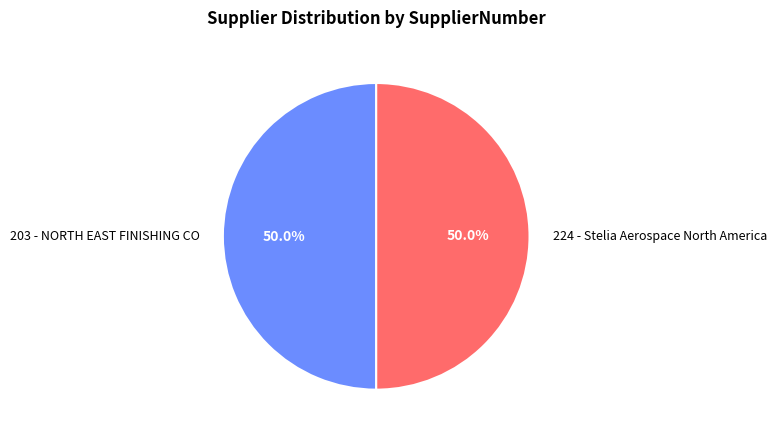

Approximately how many times larger is the value at 203 - NORTH EAST FINISHING CO compared to 224 - Stelia Aerospace North America?

1.0